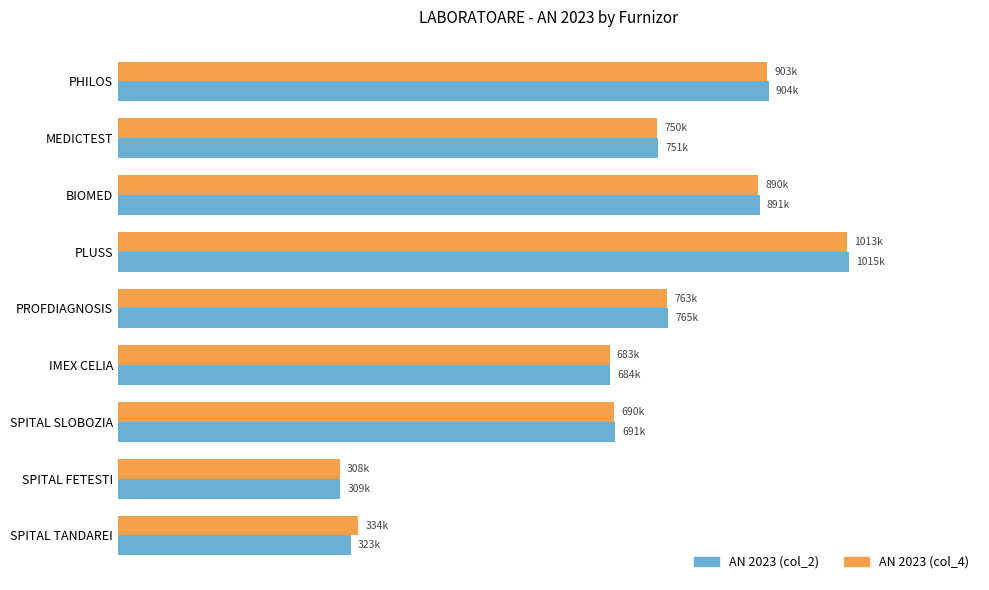

What are all the series names shown in the legend?

AN 2023 (col_2), AN 2023 (col_4)